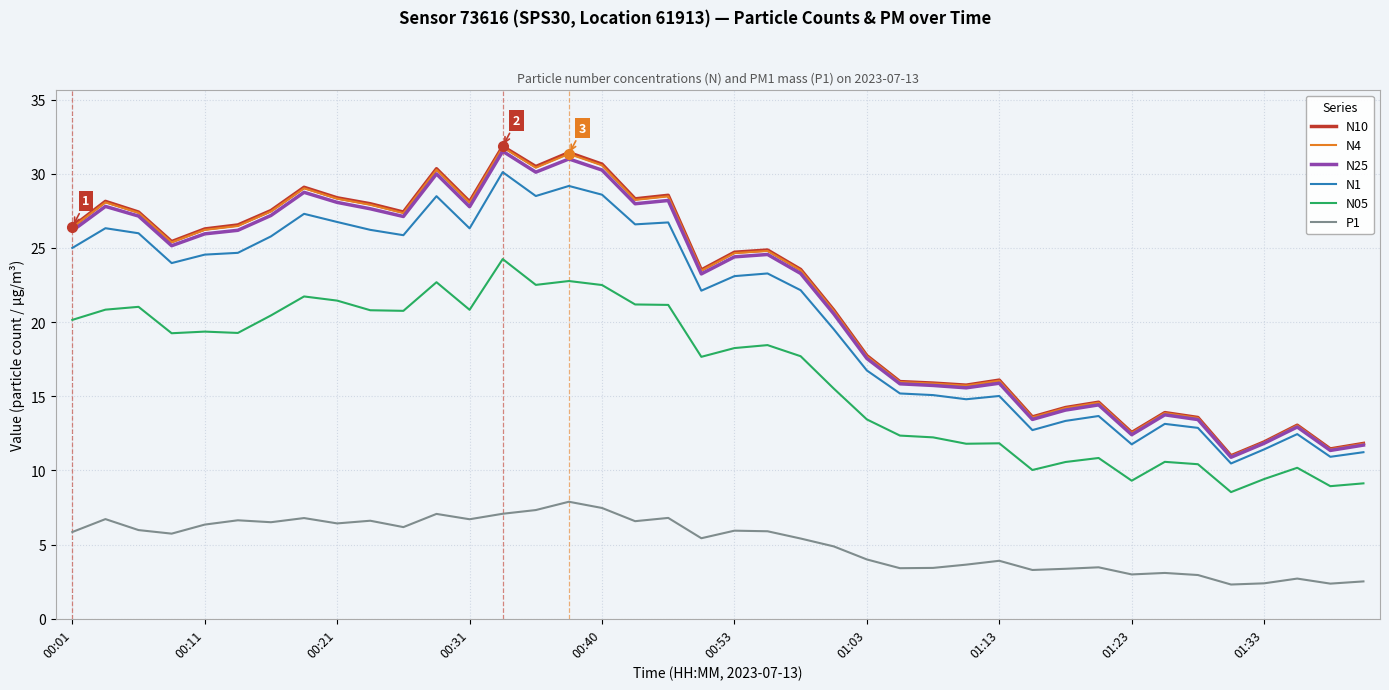

What is the smallest value displayed?

2.3